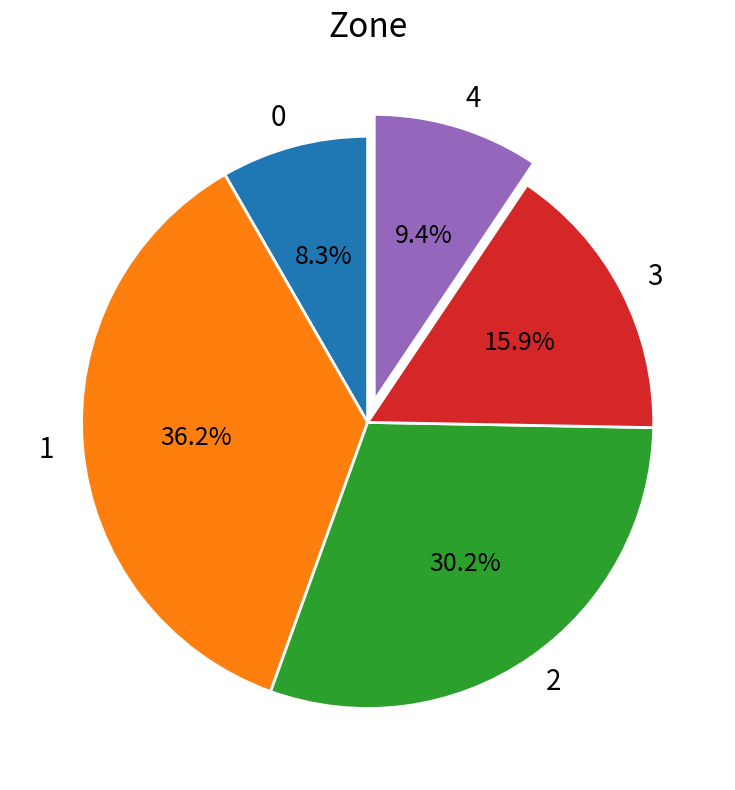

To the nearest percent, what is the difference between the 3 and 0 slice percentages?

8%